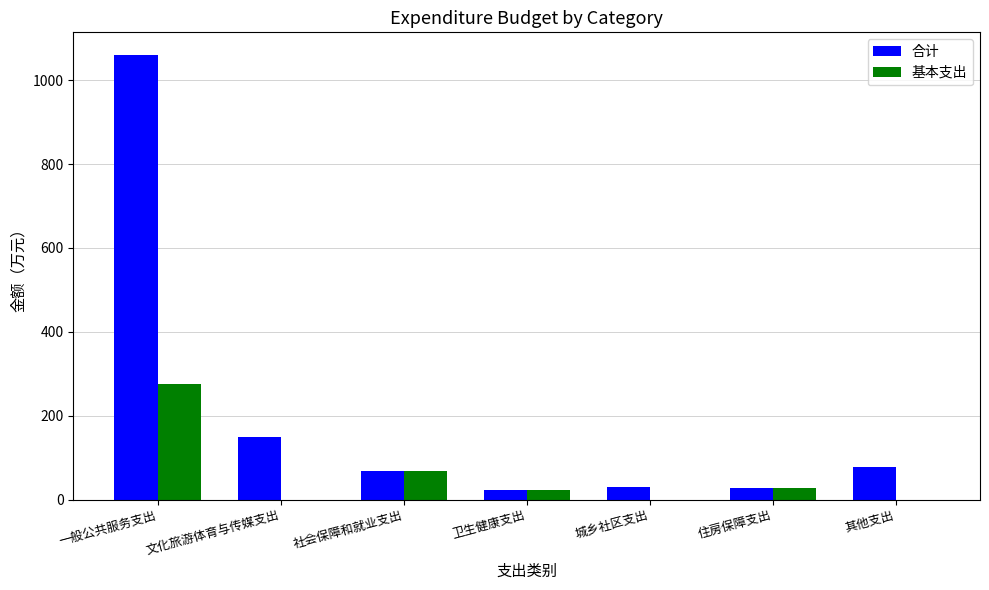

How many groups of bars are there?

7